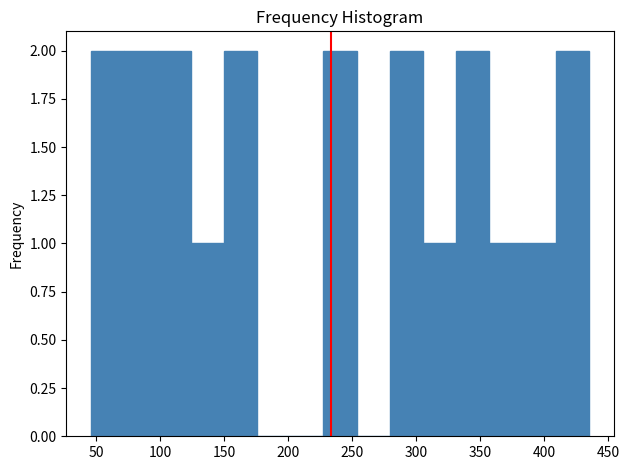

How tall is the bar that spans 125 to 150 on the x-axis? Neither the bar edges nor the heights are printed on the chart, so give them approximately, as read against the axes.

1